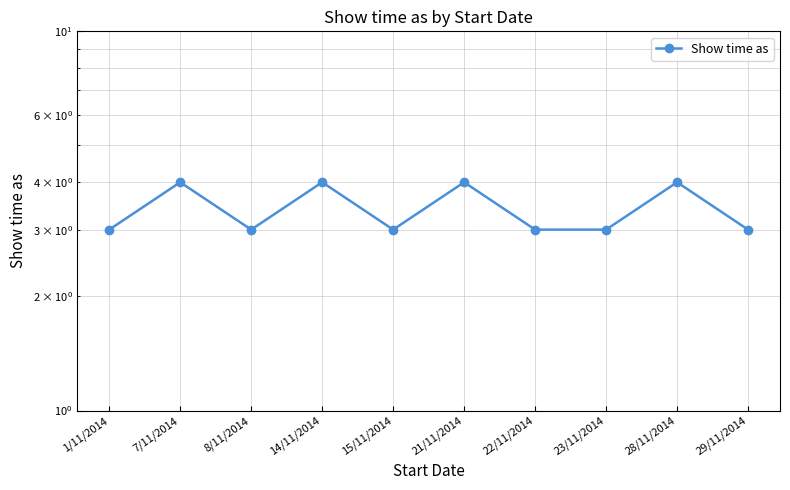

What is the ratio of the value at 28/11/2014 to the value at 29/11/2014?

1.3